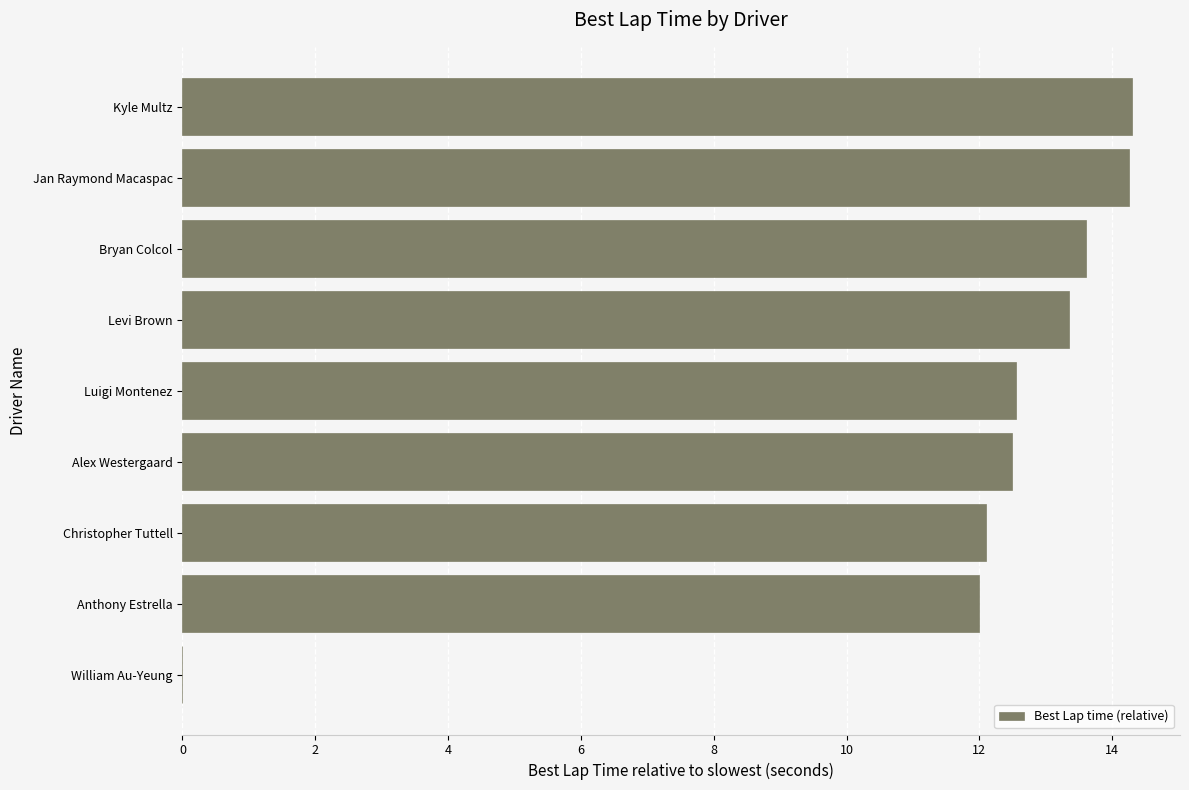

Which has a higher value, Levi Brown or Alex Westergaard?

Levi Brown